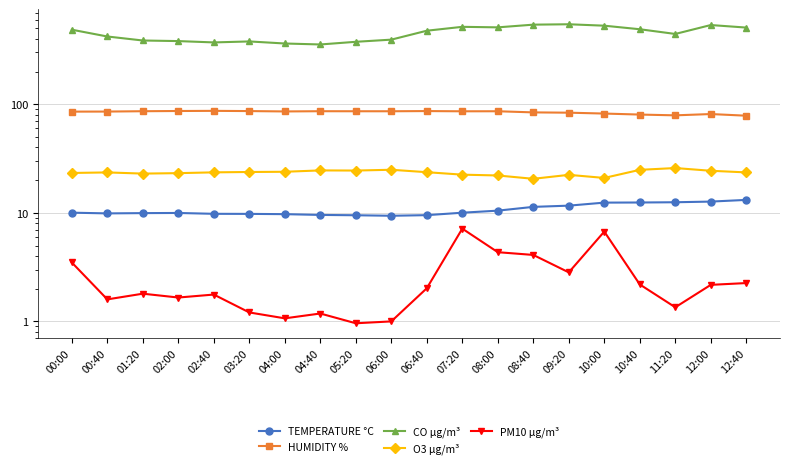

Reading left to right, transcribe all the data shown in this chart.

TEMPERATURE °C: 10.0	9.9	9.9	10.0	9.8	9.8	9.7	9.6	9.5	9.4	9.5	10.0	10.5	11.3	11.6	12.4	12.5	12.5	12.7	13.2
HUMIDITY %: 85.6	85.7	86.3	86.7	87.0	86.6	85.9	86.3	86.3	86.2	86.6	86.2	86.3	84.2	83.7	82.1	80.4	79.1	81.3	78.5
CO µg/m³: 486.4	421.1	386.9	382.1	371.4	379.3	363.0	355.7	376.3	394.0	476.1	517.0	511.3	541.4	545.9	529.7	491.2	444.6	537.0	508.9
O3 µg/m³: 23.3	23.6	23.0	23.2	23.6	23.8	23.9	24.6	24.5	24.9	23.7	22.5	22.1	20.6	22.4	21.0	24.9	25.9	24.4	23.6
PM10 µg/m³: 3.5	1.6	1.8	1.7	1.8	1.2	1.1	1.2	1.0	1.0	2.0	7.2	4.3	4.1	2.8	6.7	2.2	1.3	2.2	2.3